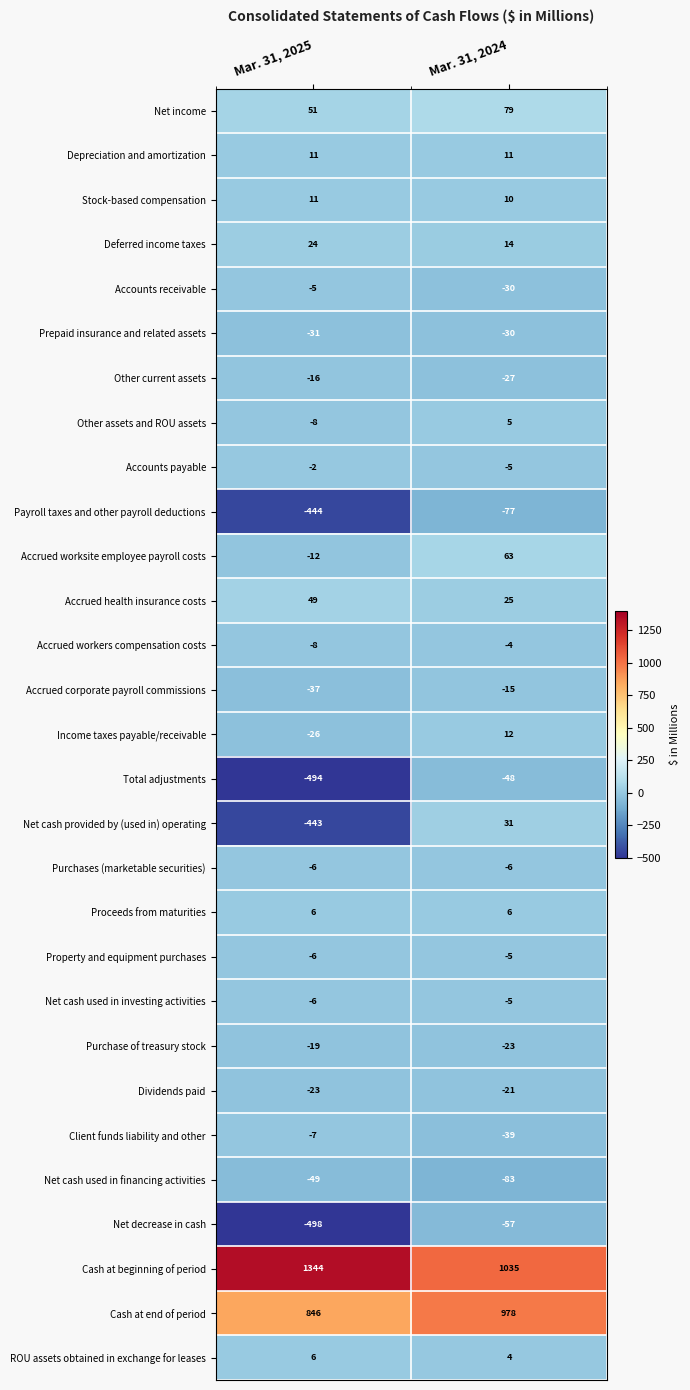

At which category is the sum across all series the highest?

Mar. 31, 2024